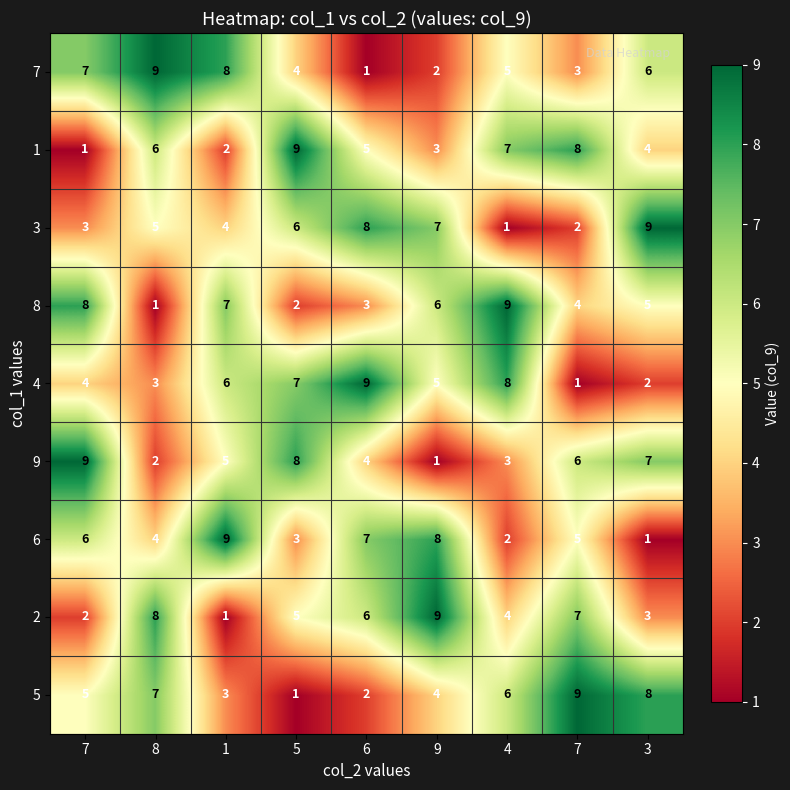

How many series are shown in this chart?

9